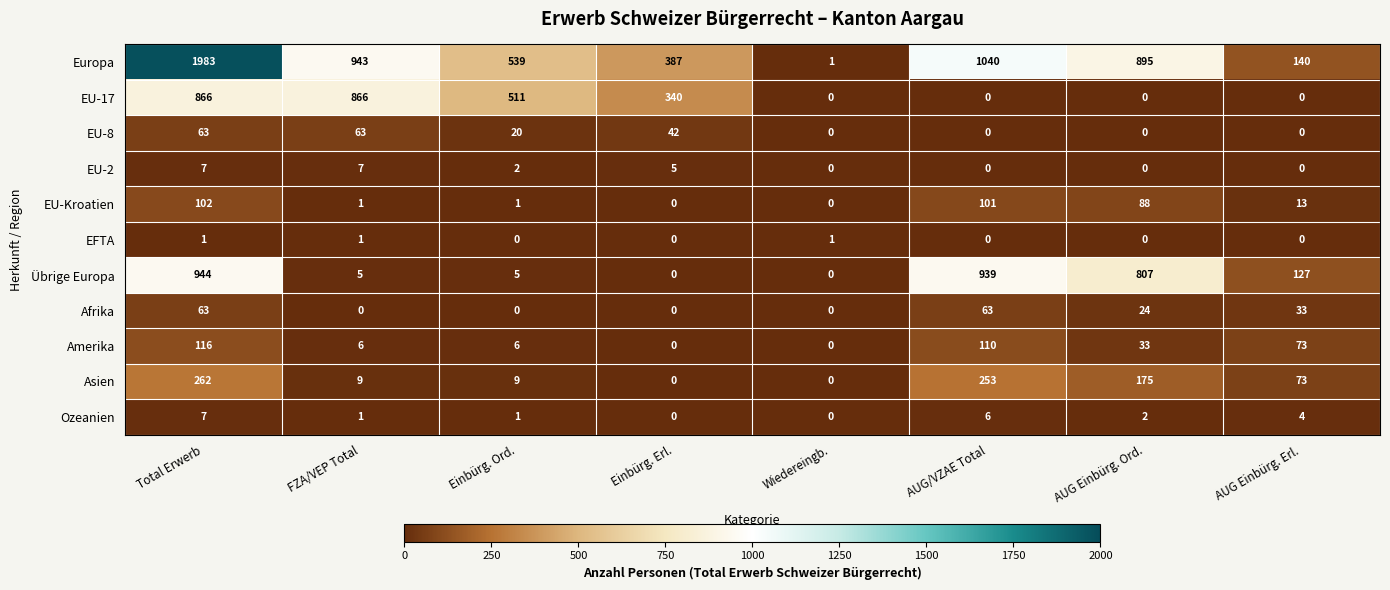

At which label is Asien closest to 131?

AUG Einbürg. Ord.